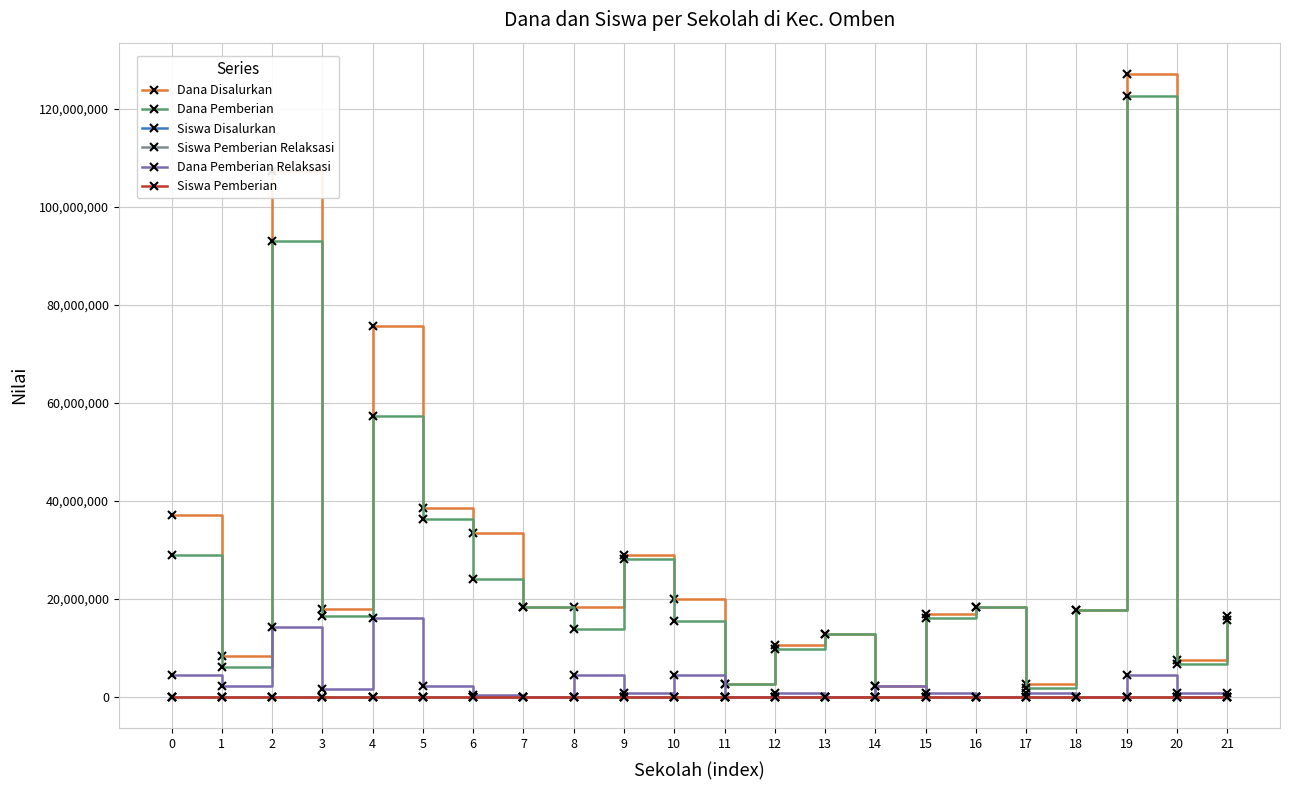

What is the maximum value shown in the chart?

127125000